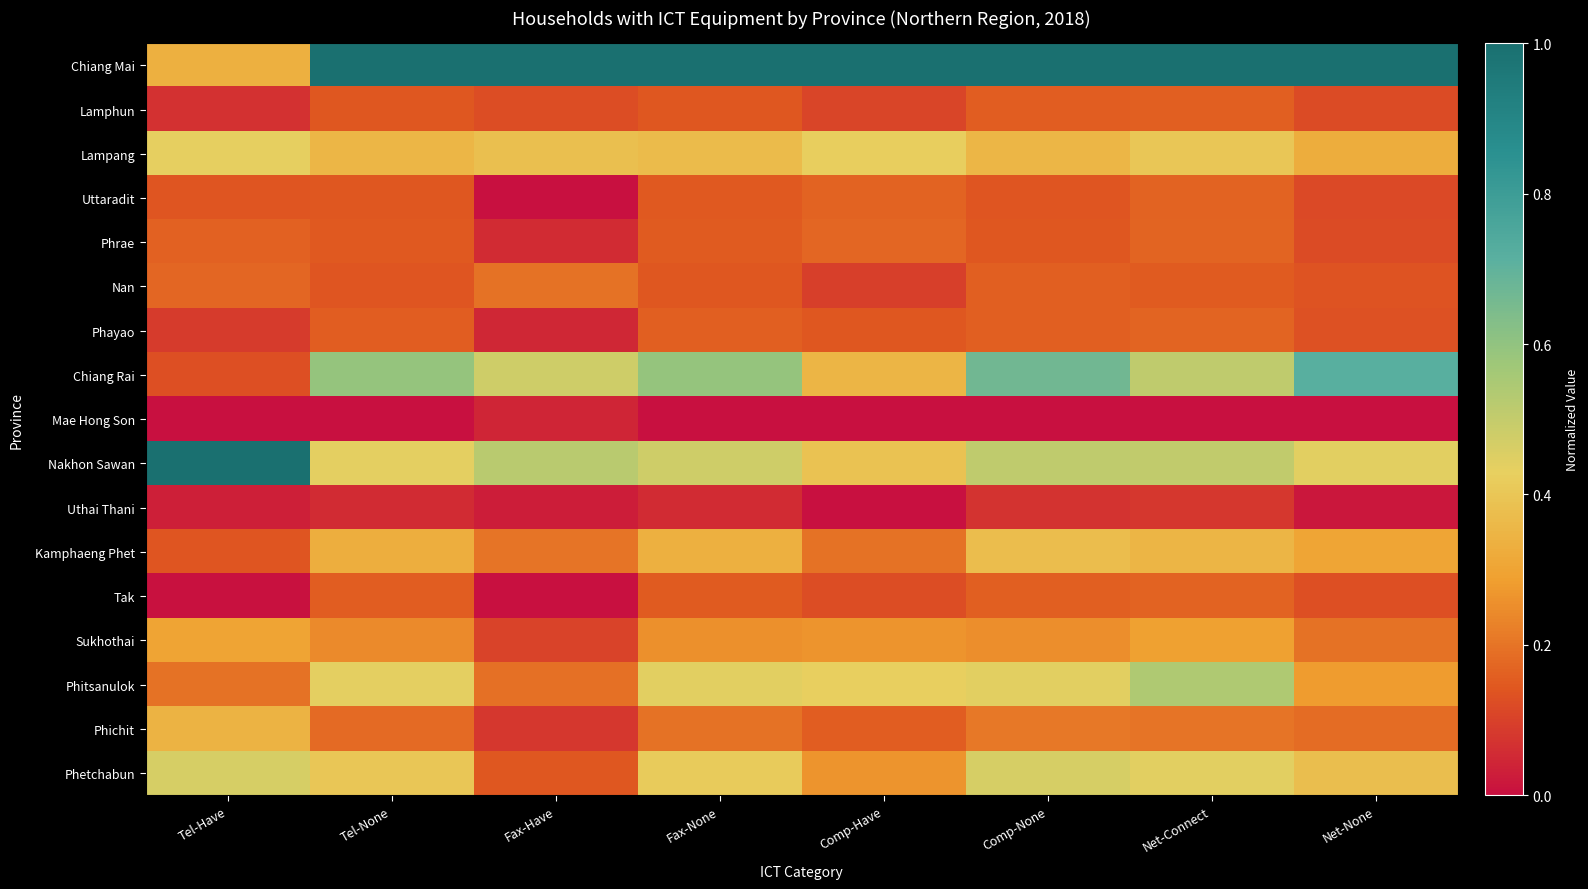

At how many categories does at least one series exceed 0?

8